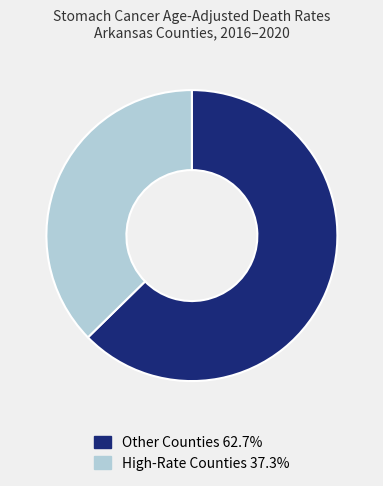

What is the ratio of the value at High-Rate Counties 37.3% to the value at Other Counties 62.7%?

0.6